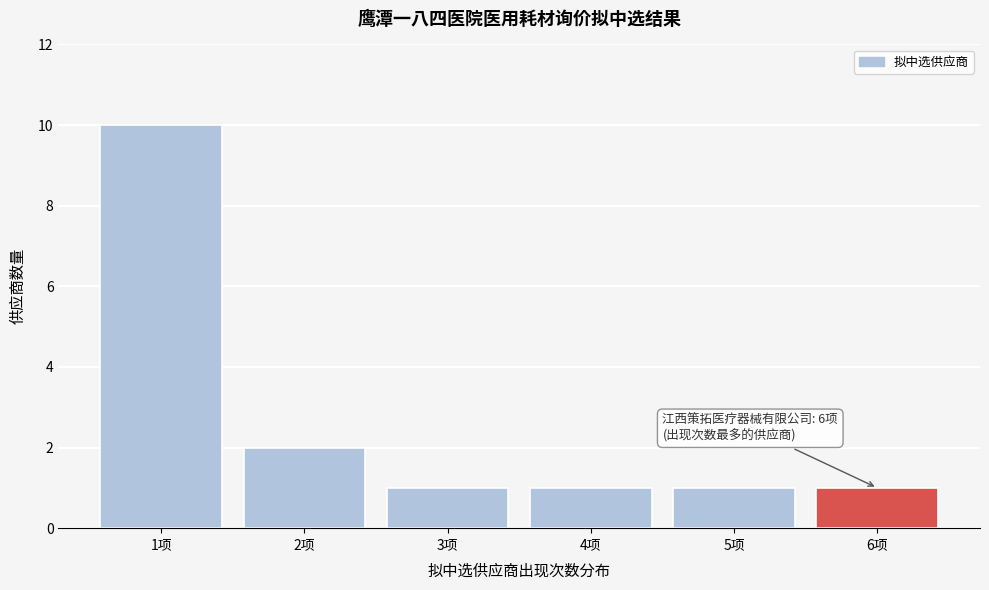

Reading left to right, transcribe all the data shown in this chart.

1项=10	2项=2	3项=1	4项=1	5项=1	6项=1